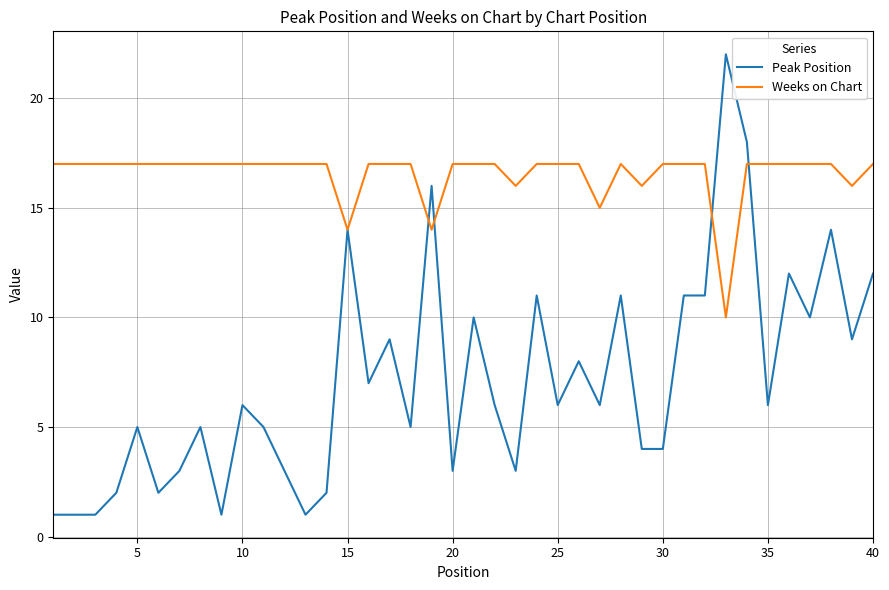

What is the greatest value displayed?

22